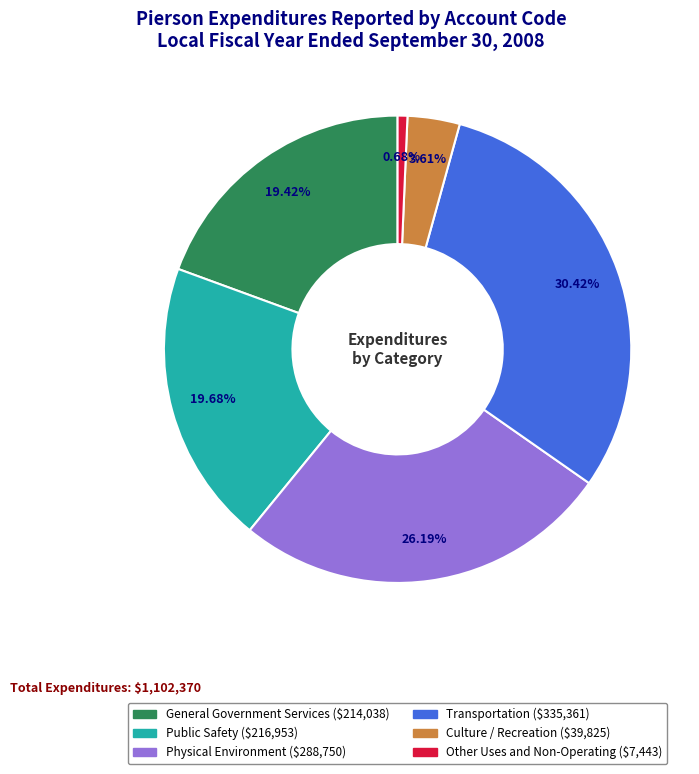

To the nearest percent, what is the difference between the Physical Environment and Transportation slice percentages?

4%